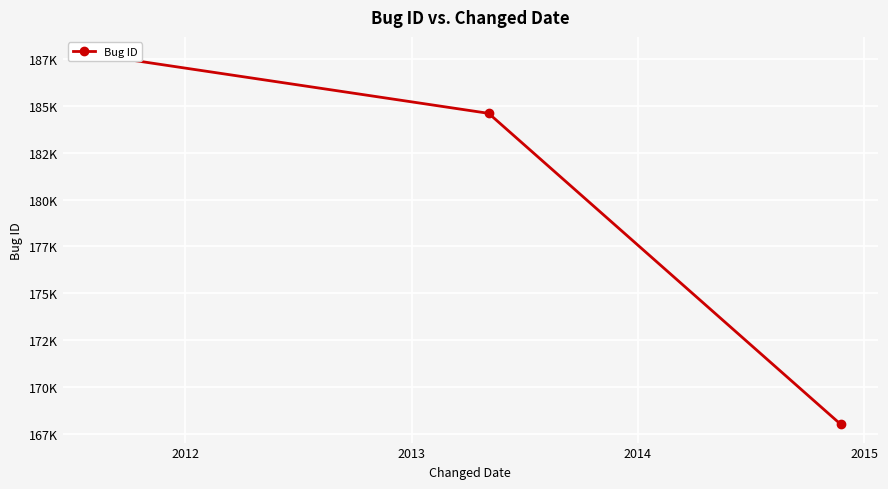

Reading left to right, list all the values displayed in this chart.

187700	184604	168018